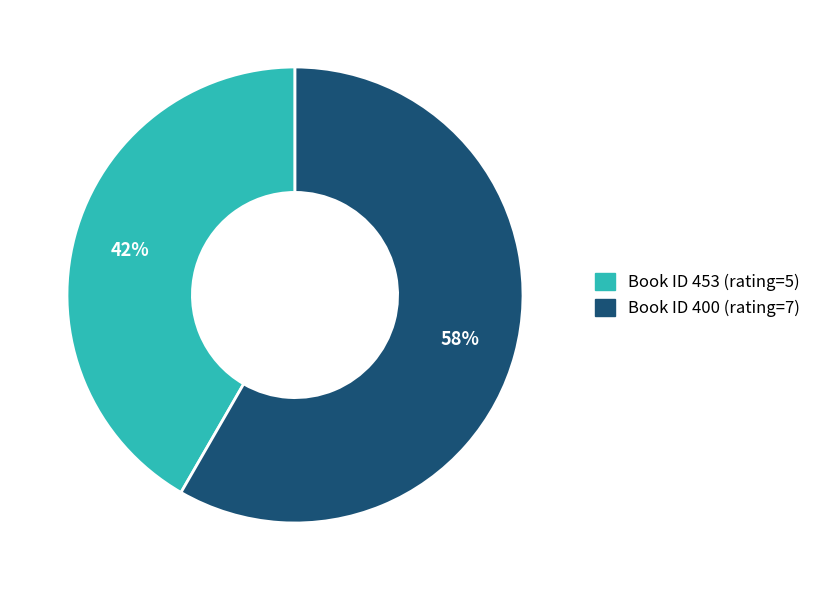

How many segments does this pie chart have?

2